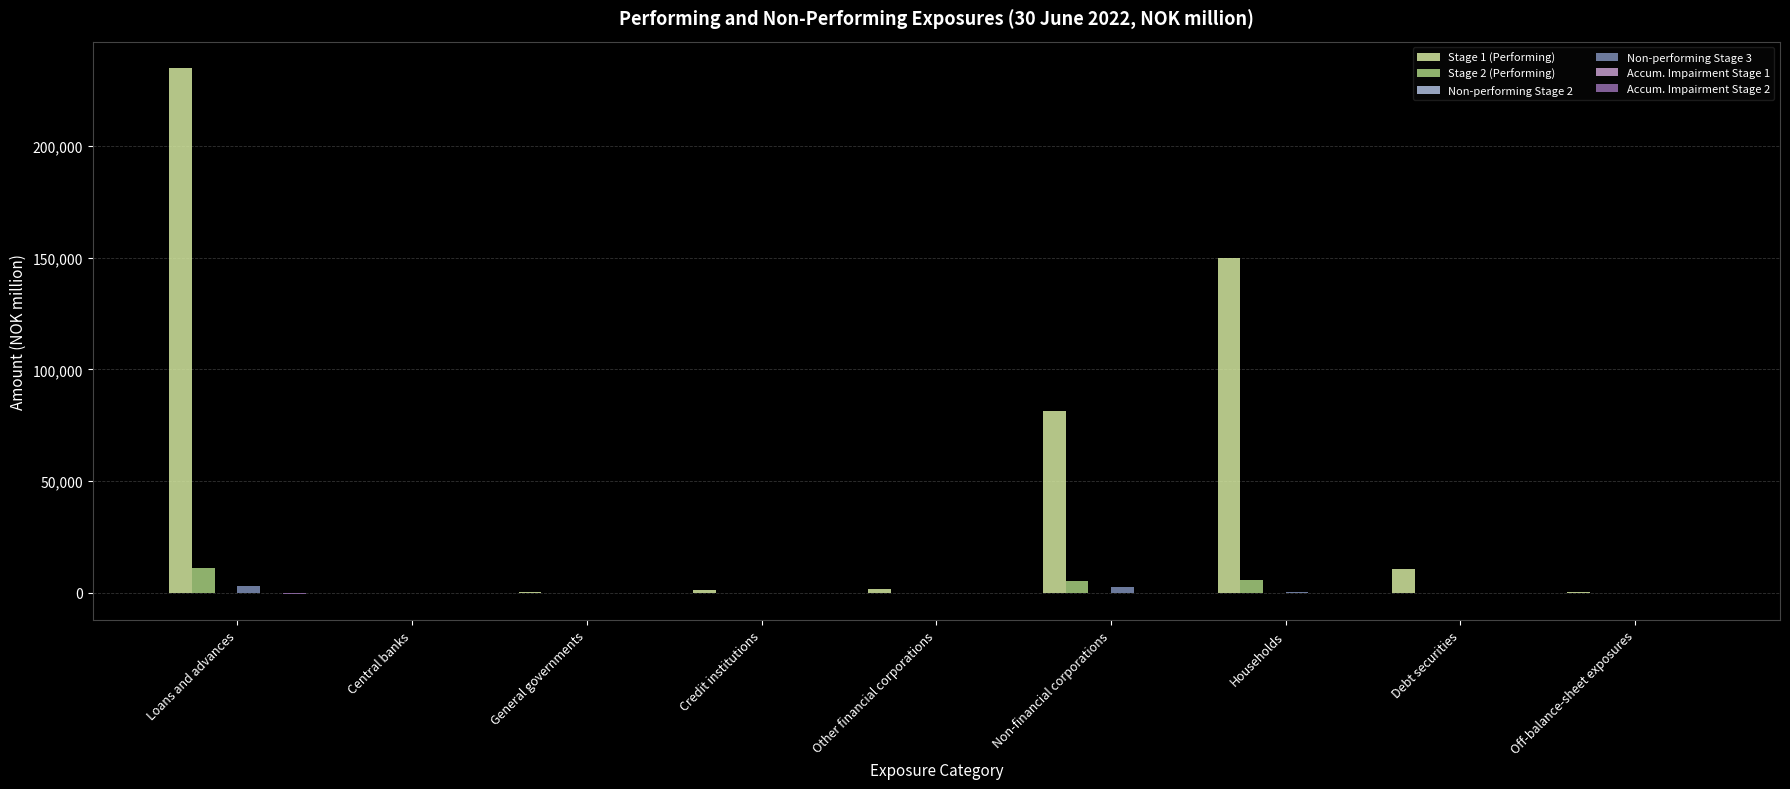

Which label corresponds to the largest value in the chart?

Loans and advances